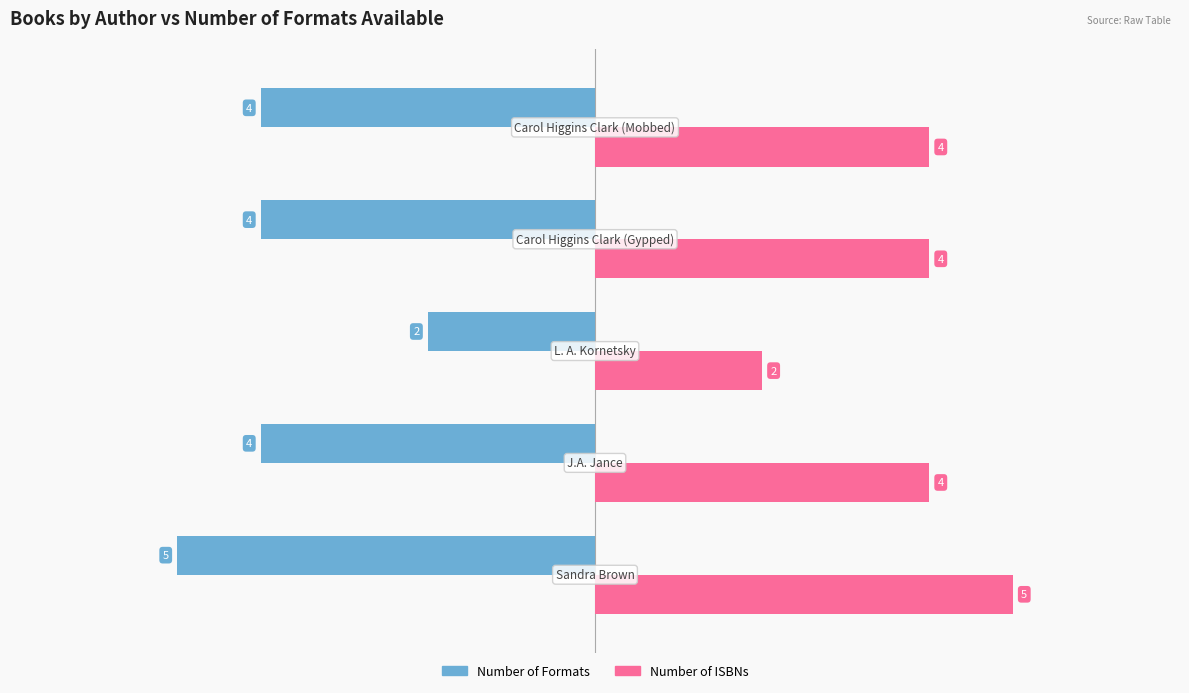

What is the difference between the second highest and minimum values in the Number of ISBNs series?

2